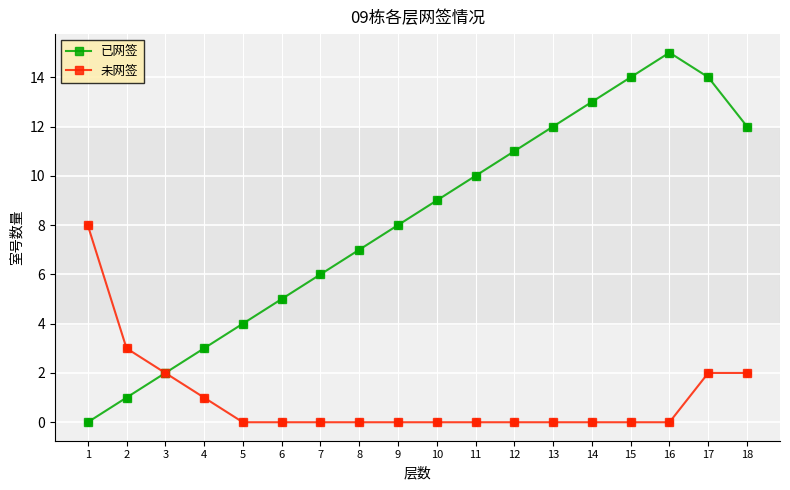

Which series changed the most between 1 and 14?

已网签